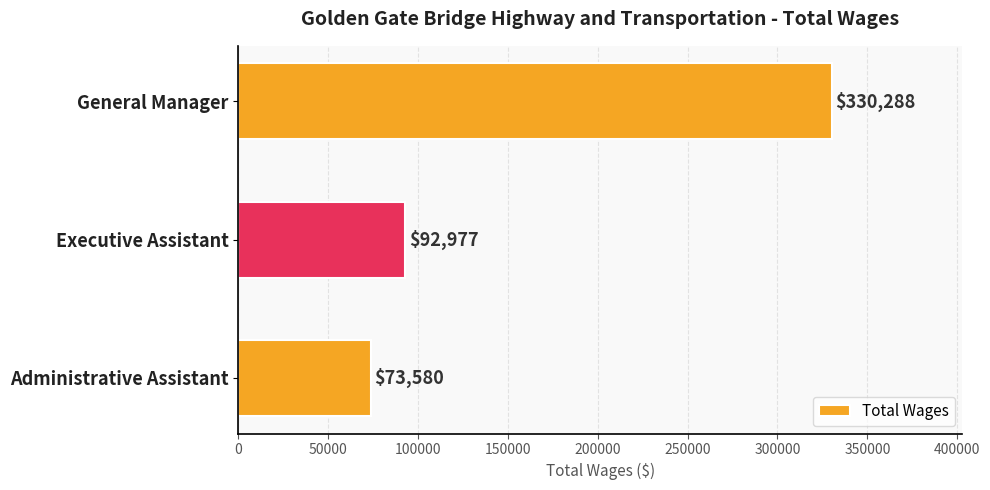

What is the sum of all values?

496845